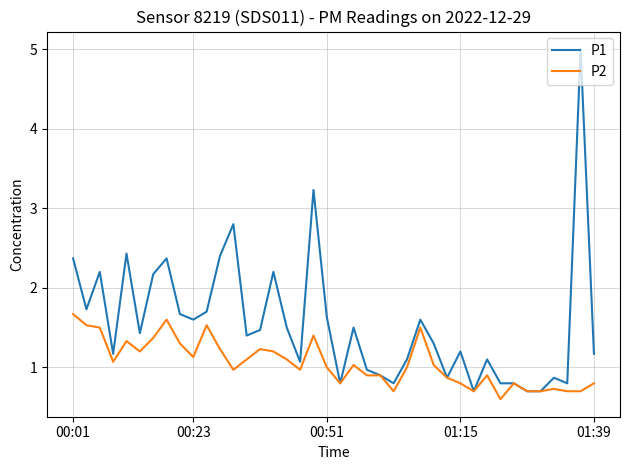

What is the maximum value shown in the chart?

5.0